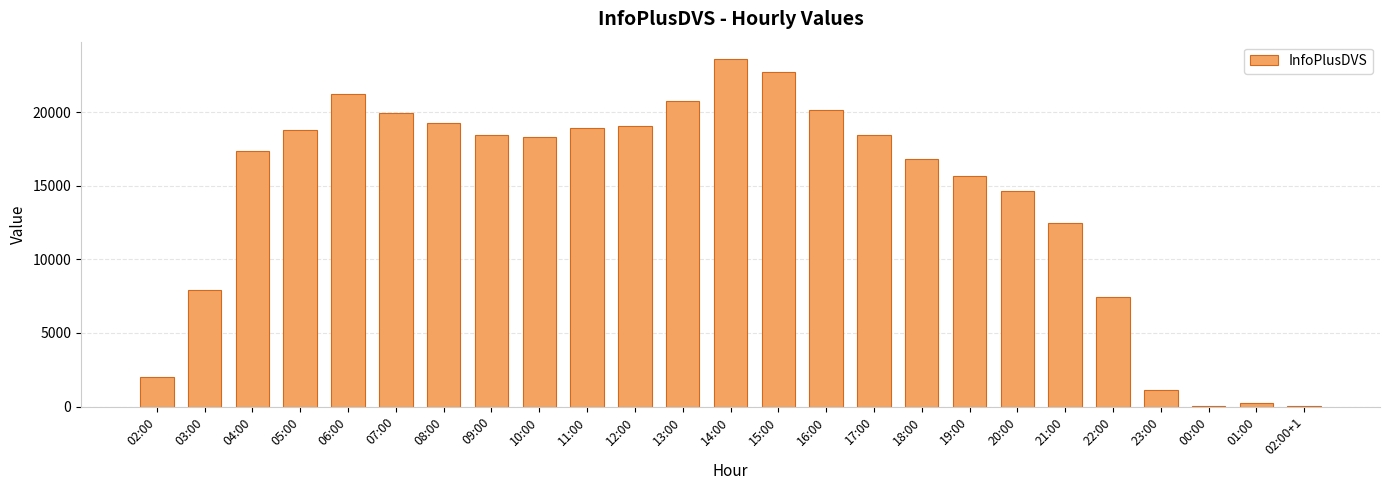

Which label corresponds to the largest value in the chart?

14:00